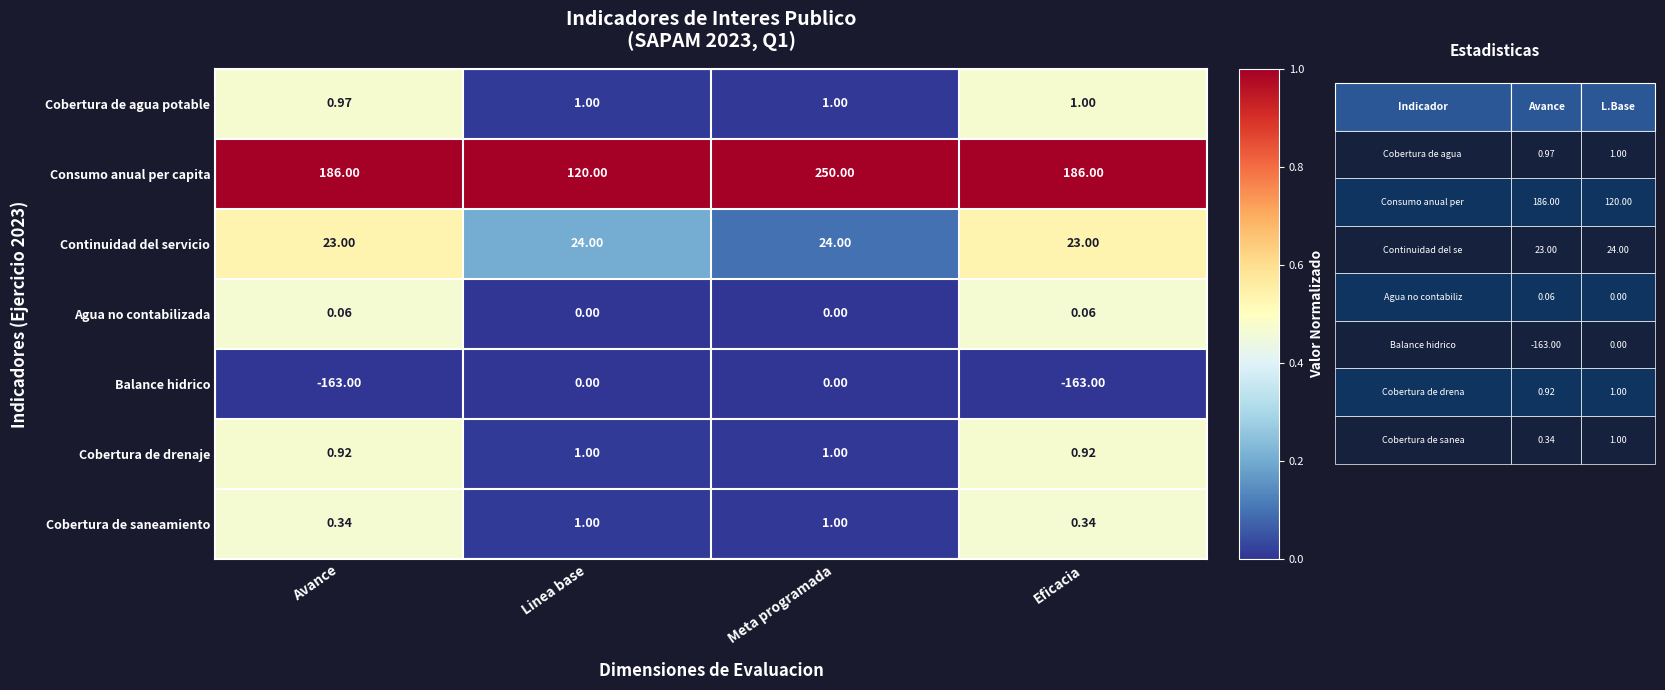

Rank the series at Eficacia from highest to lowest value.

Consumo anual per capita, Continuidad del servicio, Cobertura de agua potable, Cobertura de drenaje, Cobertura de saneamiento, Agua no contabilizada, Balance hidrico